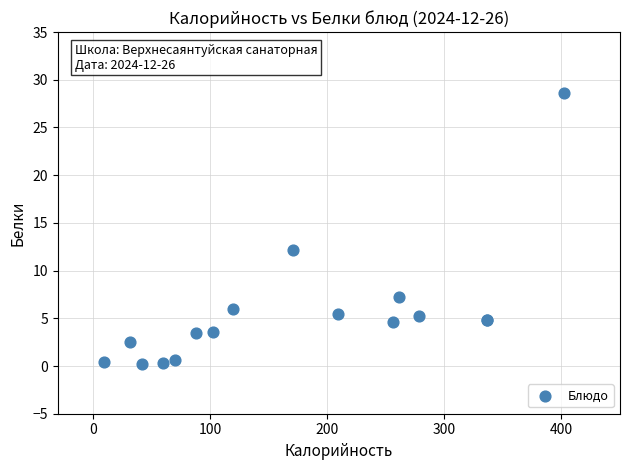

What Y value in the scatter plot is closest to 14?

12.1